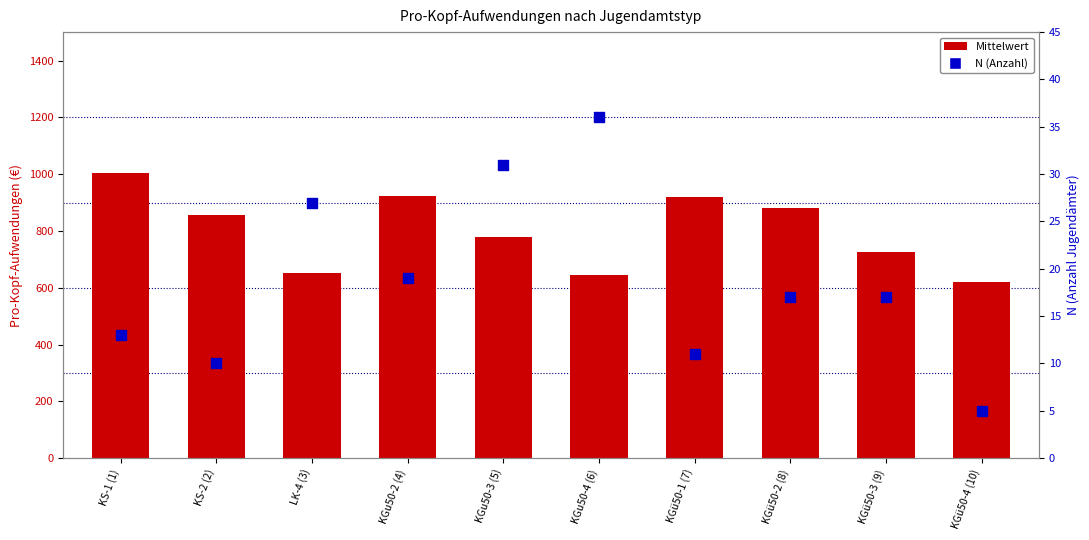

What are all the series names shown in the legend?

Mittelwert, N (Anzahl)